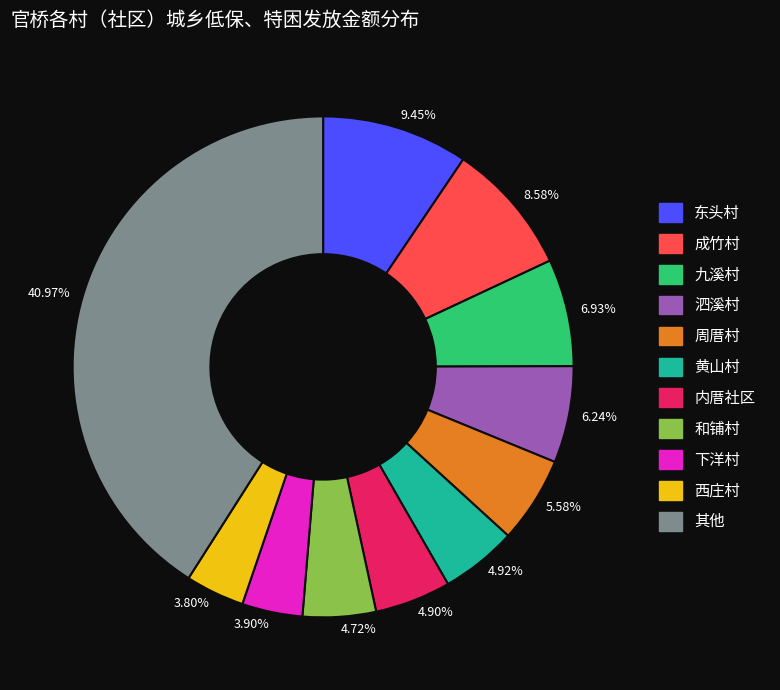

Do 4.90% and 4.92% together represent more than half of the pie?

No